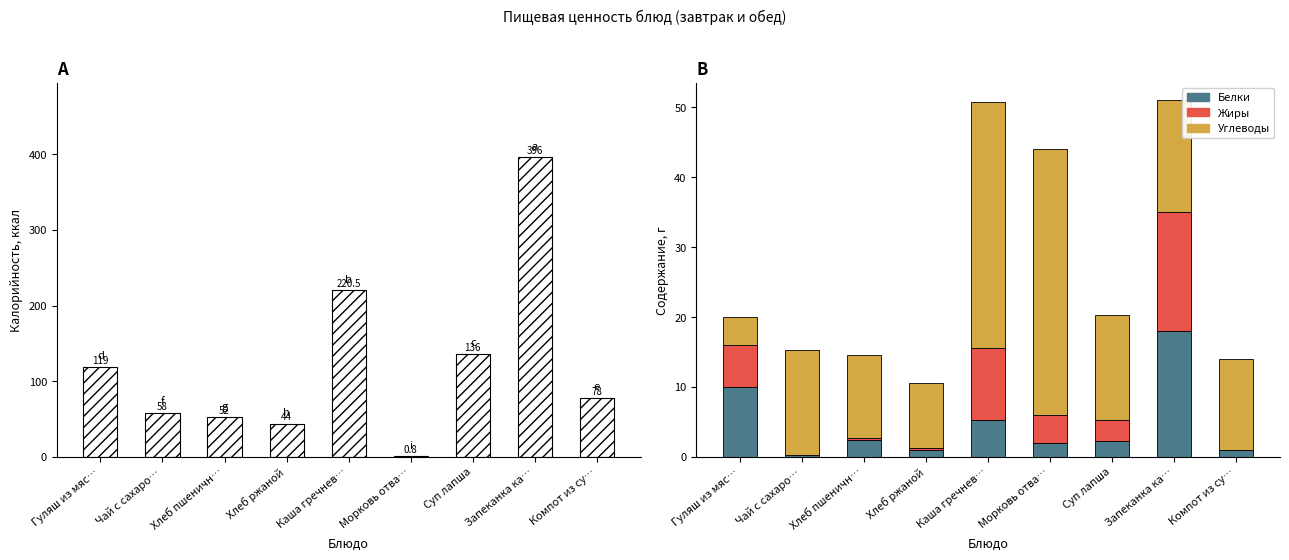

True or false: Жиры has a value of 4.0 at Морковь отва….

True